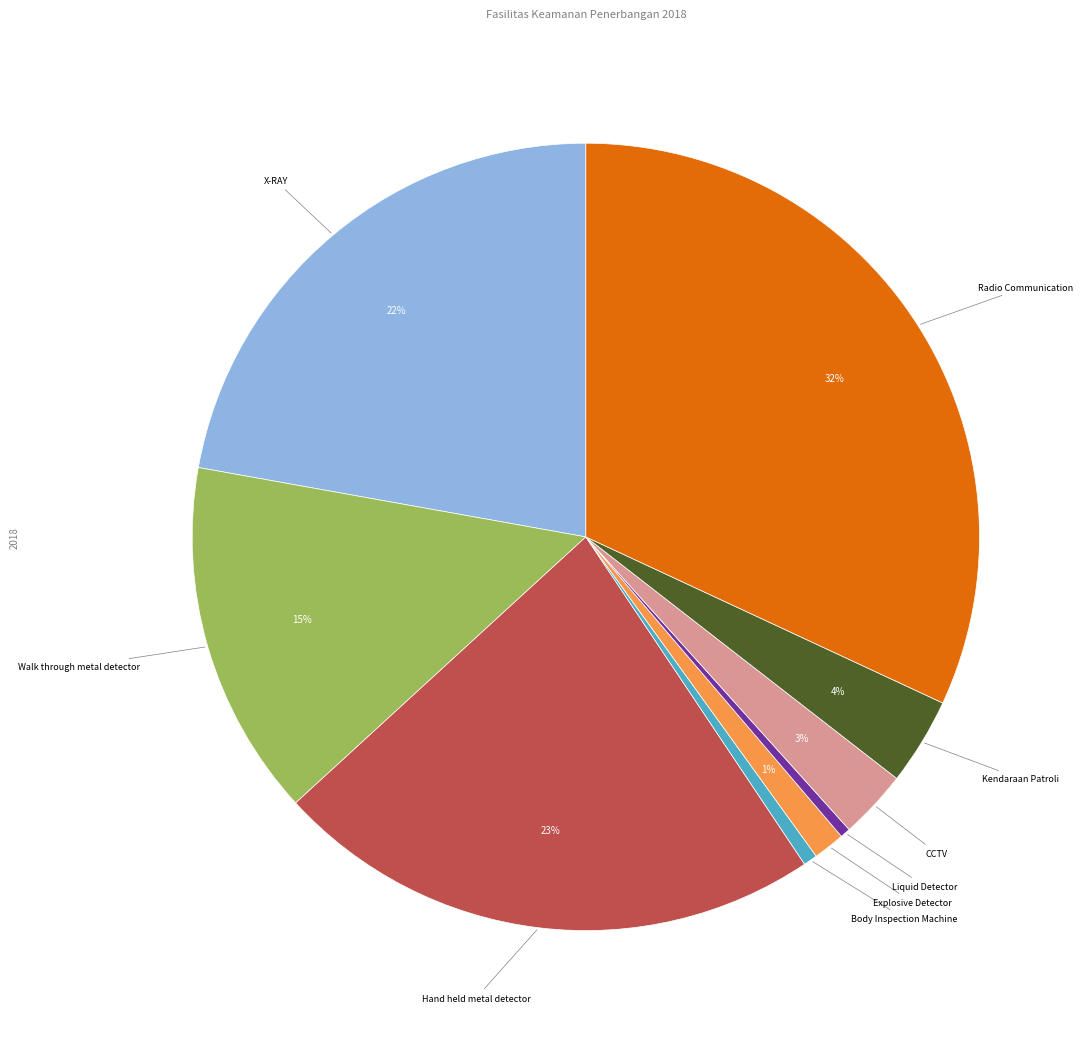

The Hand held metal detector slice represents 17% of the pie. True or false?

False